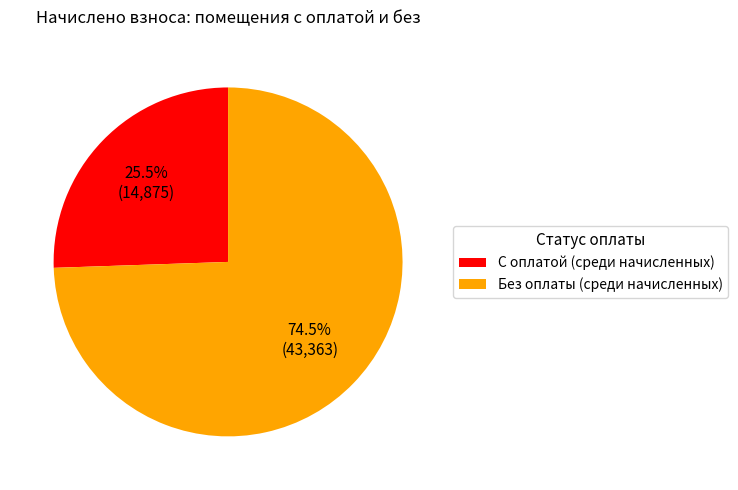

What portion of the pie excludes С оплатой (среди начисленных)?

74.5%